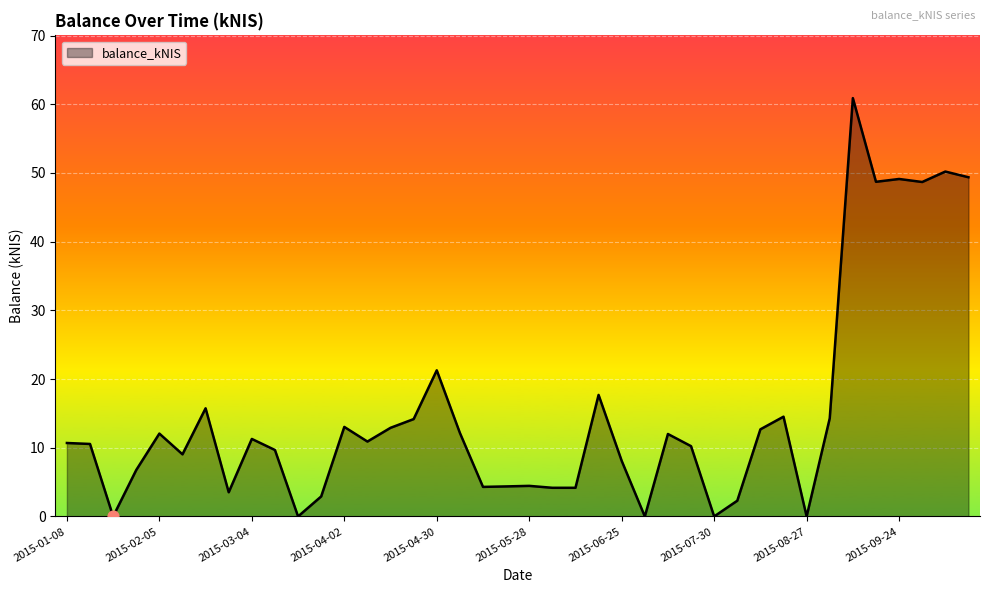

What is the difference between the maximum and minimum values?

60.9